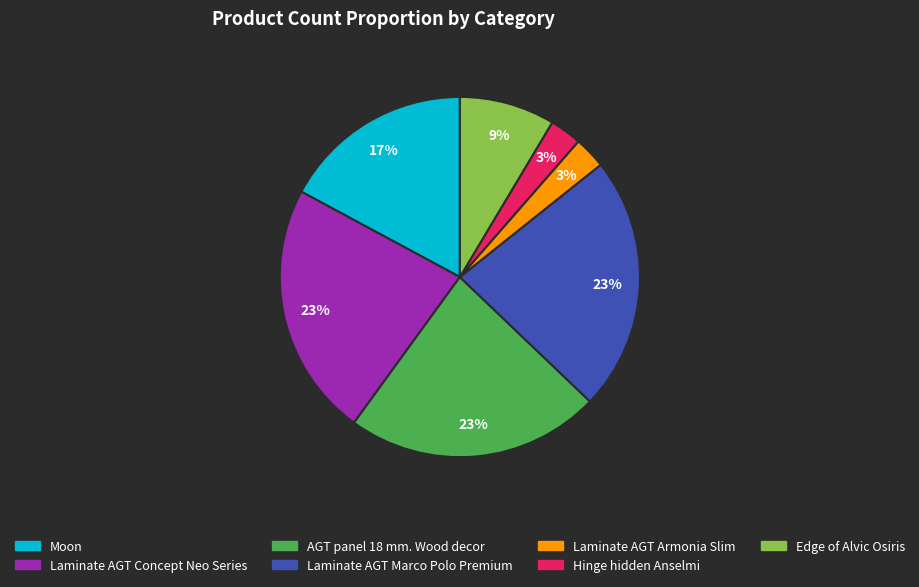

To the nearest percent, what is the combined percentage of Moon and AGT panel 18 mm. Wood decor?

40%